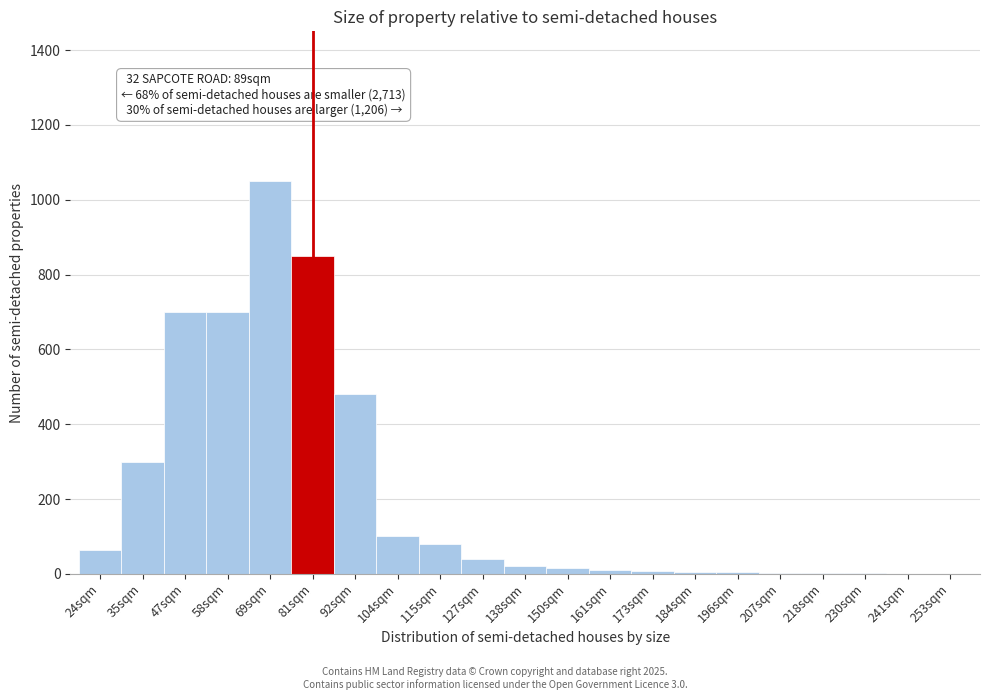

What is the greatest value displayed?

1050